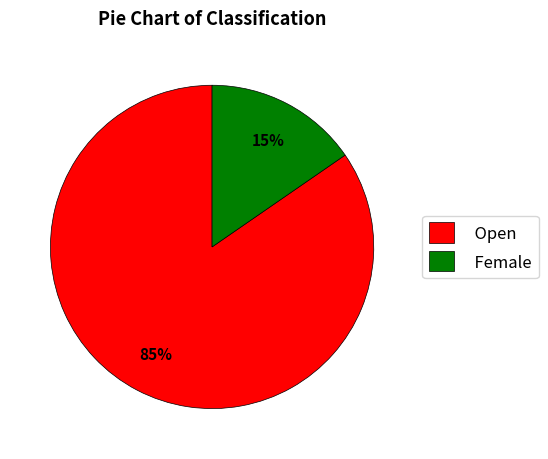

Is it true that Female is 15% of the pie?

True